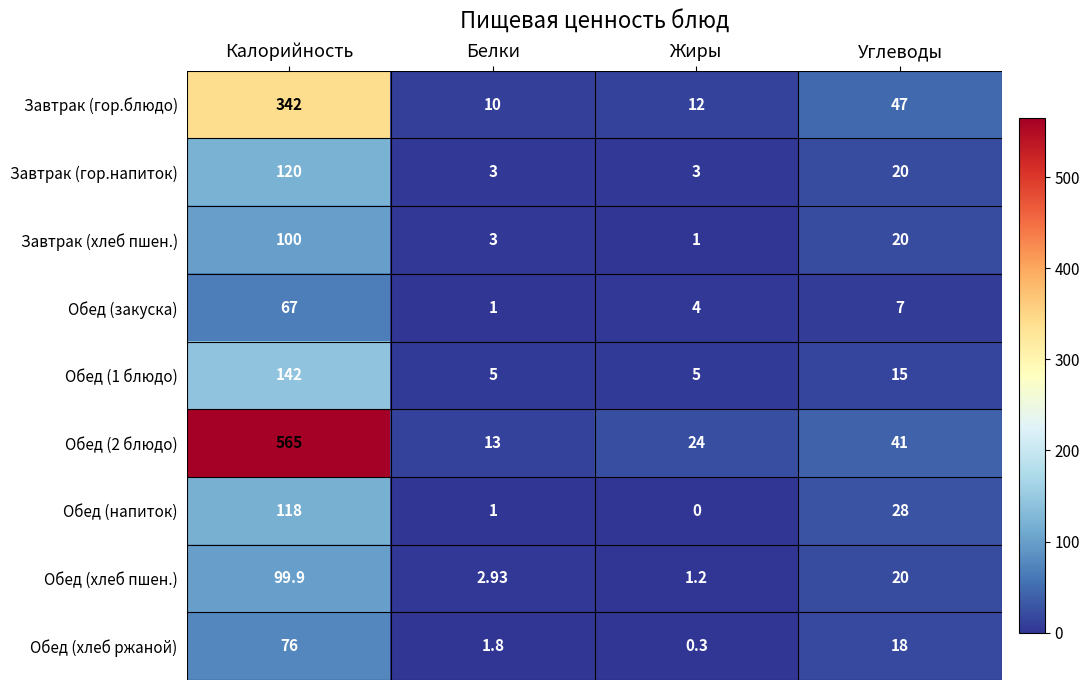

Which series changed the most between Белки and Жиры?

Обед (2 блюдо)